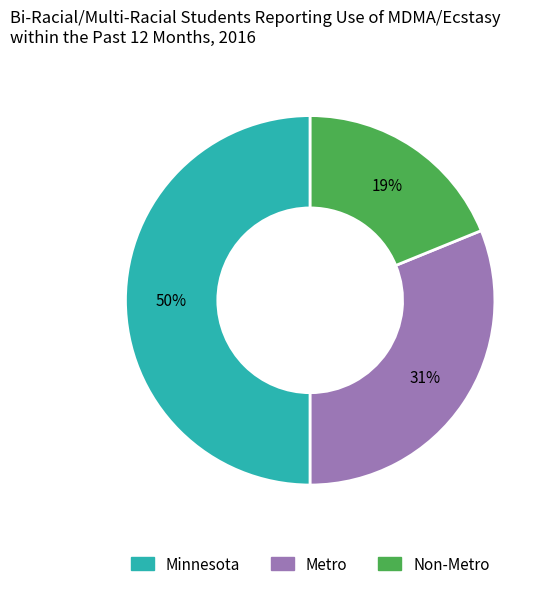

To the nearest percent, what portion does Metro represent?

31%